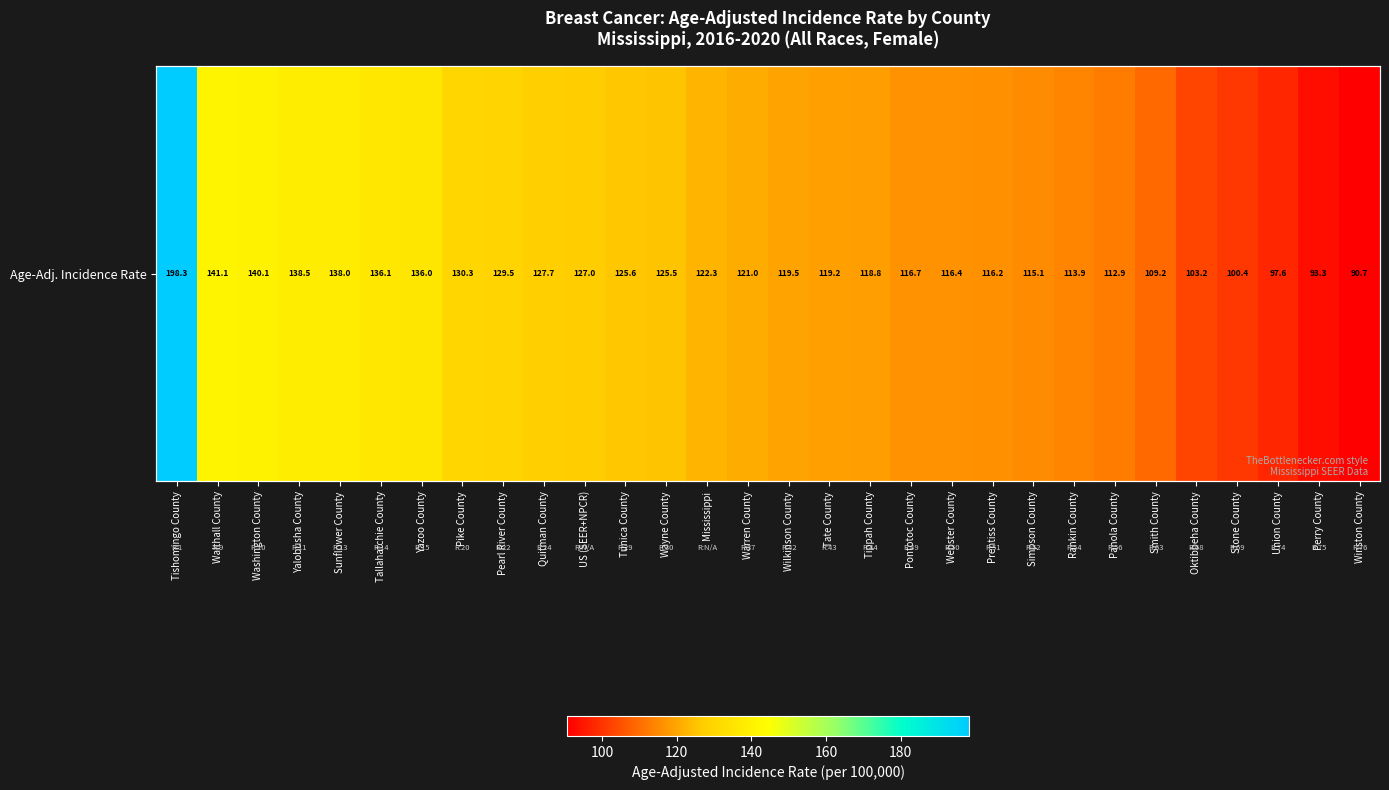

Rank the categories by value from highest to lowest.

Tishomingo County, Walthall County, Washington County, Yalobusha County, Sunflower County, Tallahatchie County, Yazoo County, Pike County, Pearl River County, Quitman County, US (SEER+NPCR), Tunica County, Wayne County, Mississippi, Warren County, Wilkinson County, Tate County, Tippah County, Pontotoc County, Webster County, Prentiss County, Simpson County, Rankin County, Panola County, Smith County, Oktibbeha County, Stone County, Union County, Perry County, Winston County